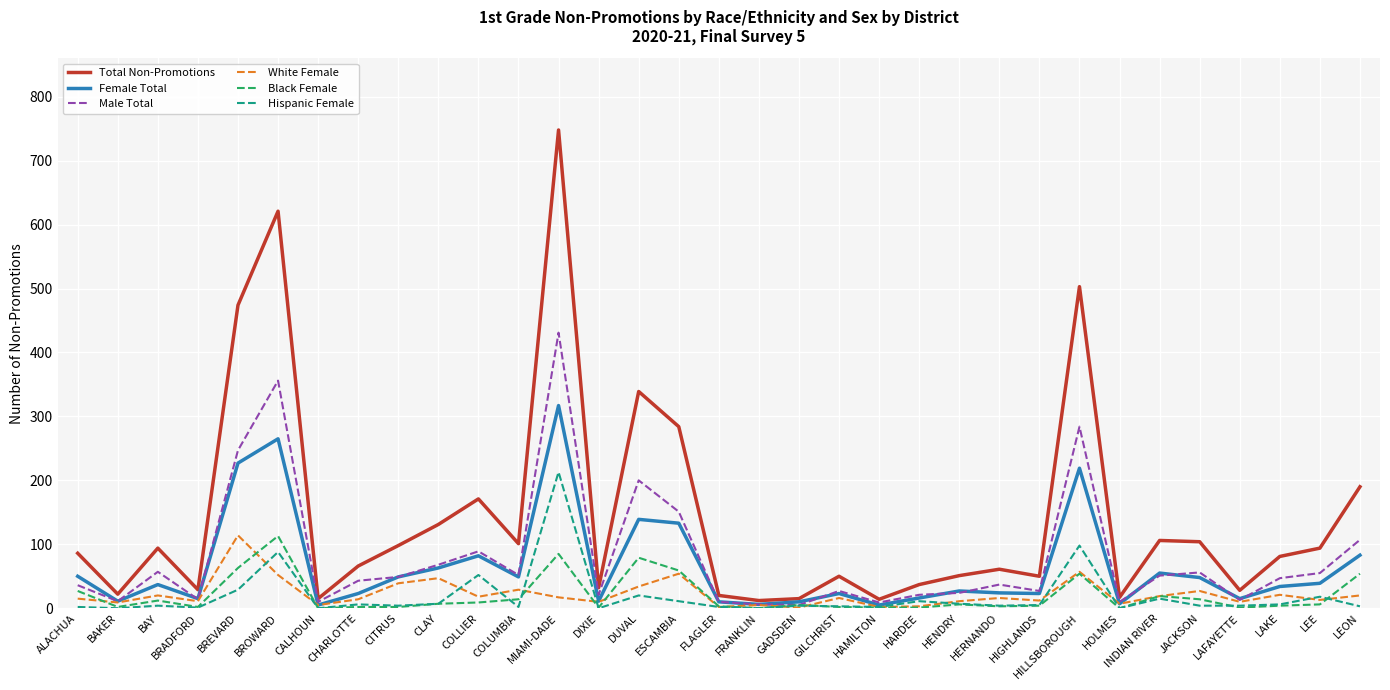

What is the difference between the maximum and minimum values in the Black Female series?

113